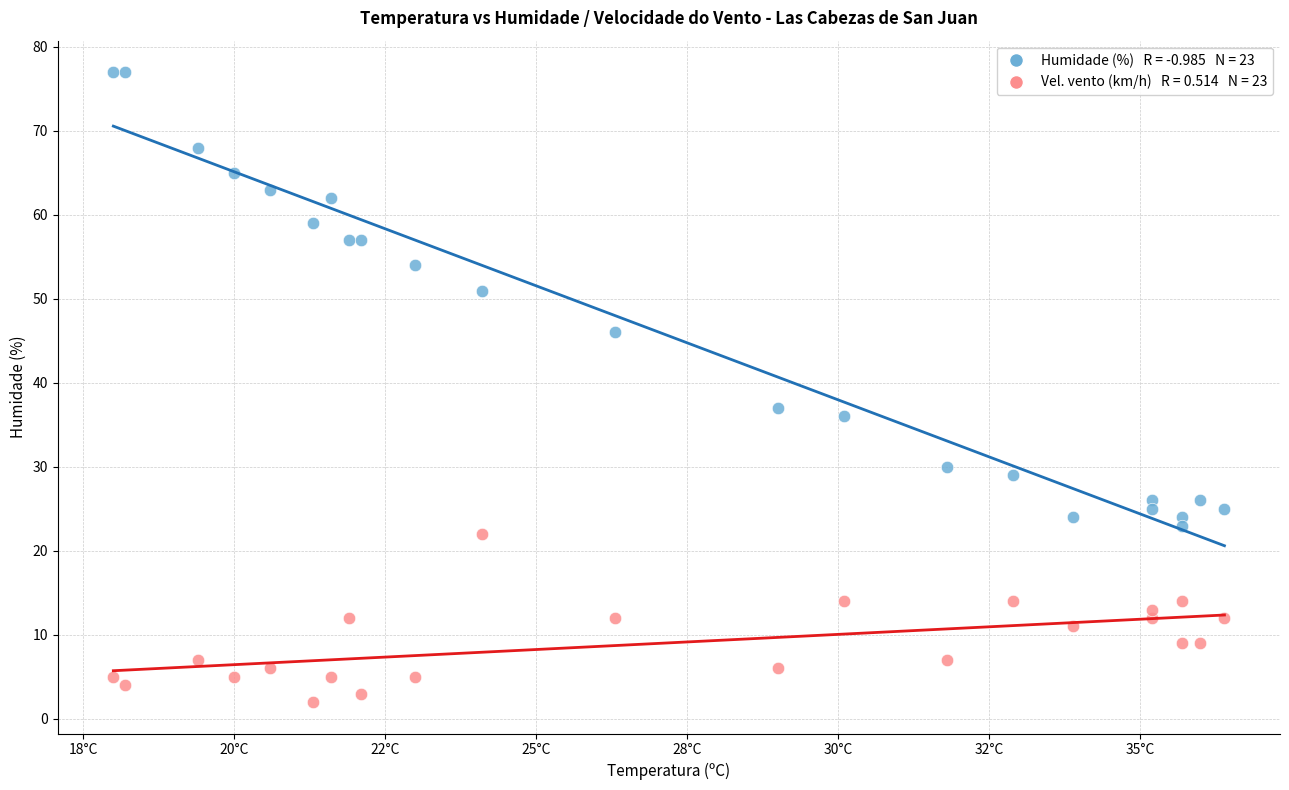

Across all series, what Y value is closest to 39?

37